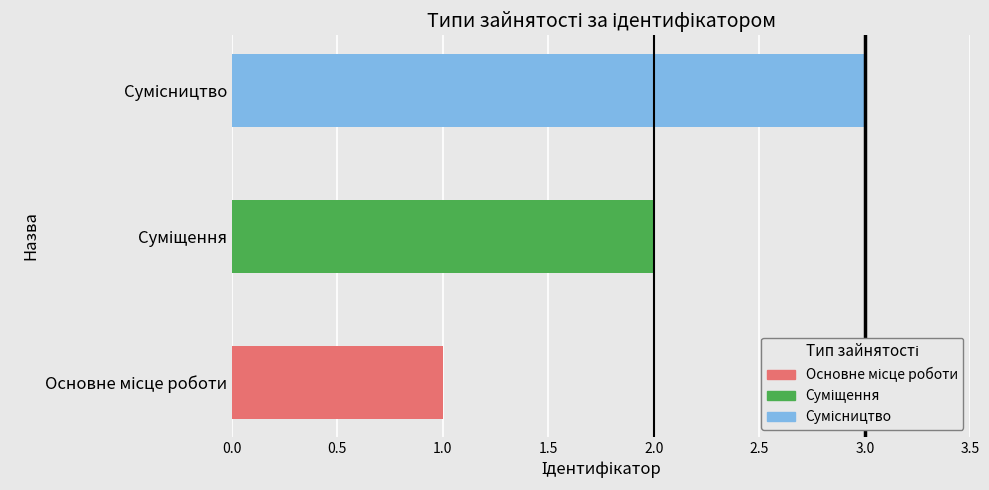

Count the values in the range 1 to 3.

3